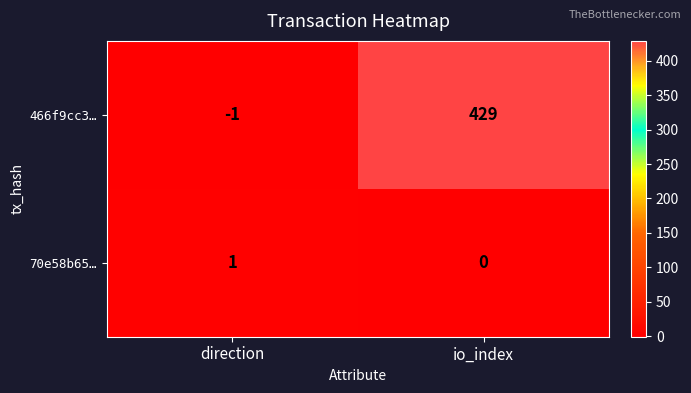

Which series has the widest spread of values?

466f9cc3…